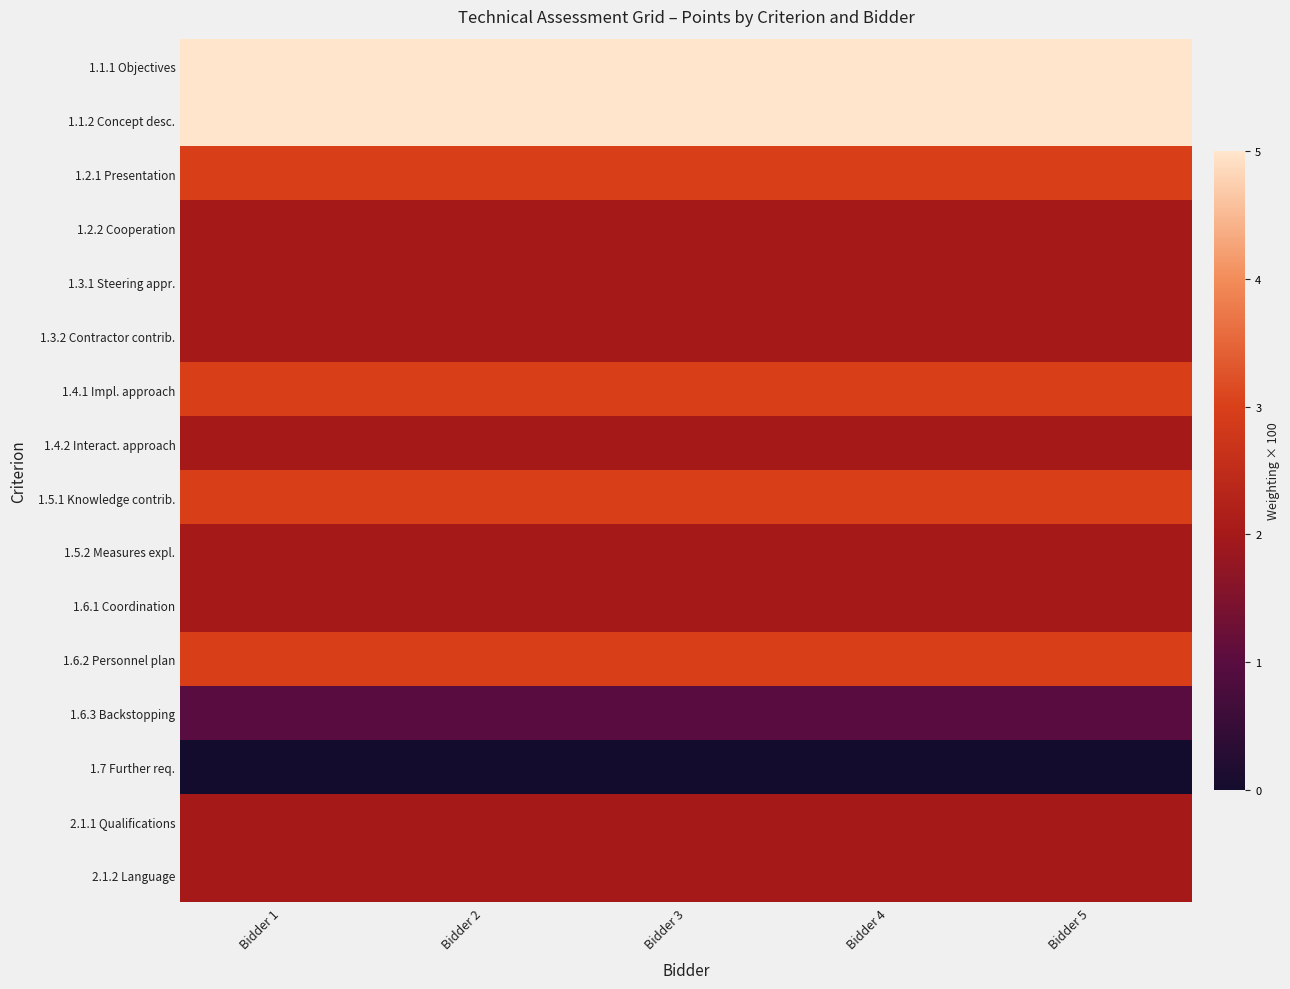

Reading right to left, transcribe all the data shown in this chart.

1.1.1 Objectives: Bidder 5=5	Bidder 4=5	Bidder 3=5	Bidder 2=5	Bidder 1=5
1.1.2 Concept desc.: Bidder 5=5	Bidder 4=5	Bidder 3=5	Bidder 2=5	Bidder 1=5
1.2.1 Presentation: Bidder 5=3	Bidder 4=3	Bidder 3=3	Bidder 2=3	Bidder 1=3
1.2.2 Cooperation: Bidder 5=2	Bidder 4=2	Bidder 3=2	Bidder 2=2	Bidder 1=2
1.3.1 Steering appr.: Bidder 5=2	Bidder 4=2	Bidder 3=2	Bidder 2=2	Bidder 1=2
1.3.2 Contractor contrib.: Bidder 5=2	Bidder 4=2	Bidder 3=2	Bidder 2=2	Bidder 1=2
1.4.1 Impl. approach: Bidder 5=3	Bidder 4=3	Bidder 3=3	Bidder 2=3	Bidder 1=3
1.4.2 Interact. approach: Bidder 5=2	Bidder 4=2	Bidder 3=2	Bidder 2=2	Bidder 1=2
1.5.1 Knowledge contrib.: Bidder 5=3	Bidder 4=3	Bidder 3=3	Bidder 2=3	Bidder 1=3
1.5.2 Measures expl.: Bidder 5=2	Bidder 4=2	Bidder 3=2	Bidder 2=2	Bidder 1=2
1.6.1 Coordination: Bidder 5=2	Bidder 4=2	Bidder 3=2	Bidder 2=2	Bidder 1=2
1.6.2 Personnel plan: Bidder 5=3	Bidder 4=3	Bidder 3=3	Bidder 2=3	Bidder 1=3
1.6.3 Backstopping: Bidder 5=1	Bidder 4=1	Bidder 3=1	Bidder 2=1	Bidder 1=1
1.7 Further req.: Bidder 5=0	Bidder 4=0	Bidder 3=0	Bidder 2=0	Bidder 1=0
2.1.1 Qualifications: Bidder 5=2	Bidder 4=2	Bidder 3=2	Bidder 2=2	Bidder 1=2
2.1.2 Language: Bidder 5=2	Bidder 4=2	Bidder 3=2	Bidder 2=2	Bidder 1=2